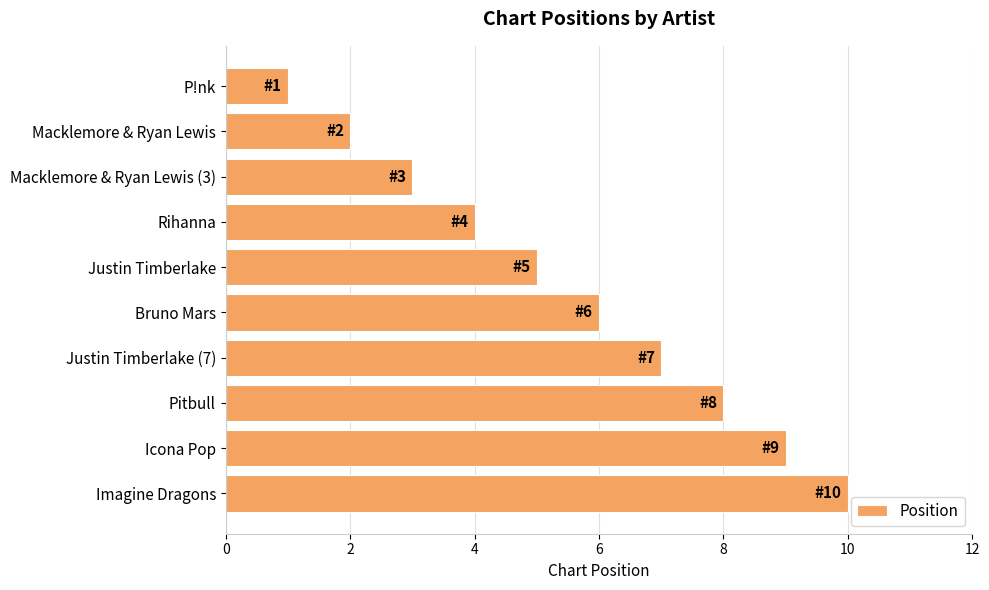

Where is the data nearest to the value 5?

Justin Timberlake